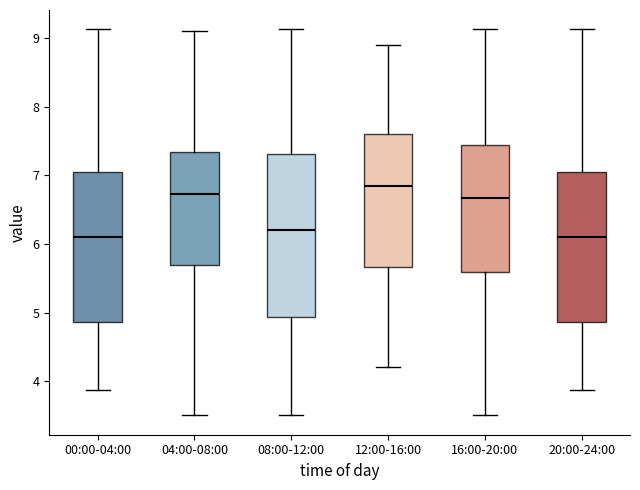

Which box is the tallest, from its lower edge to its upper edge?

08:00-12:00